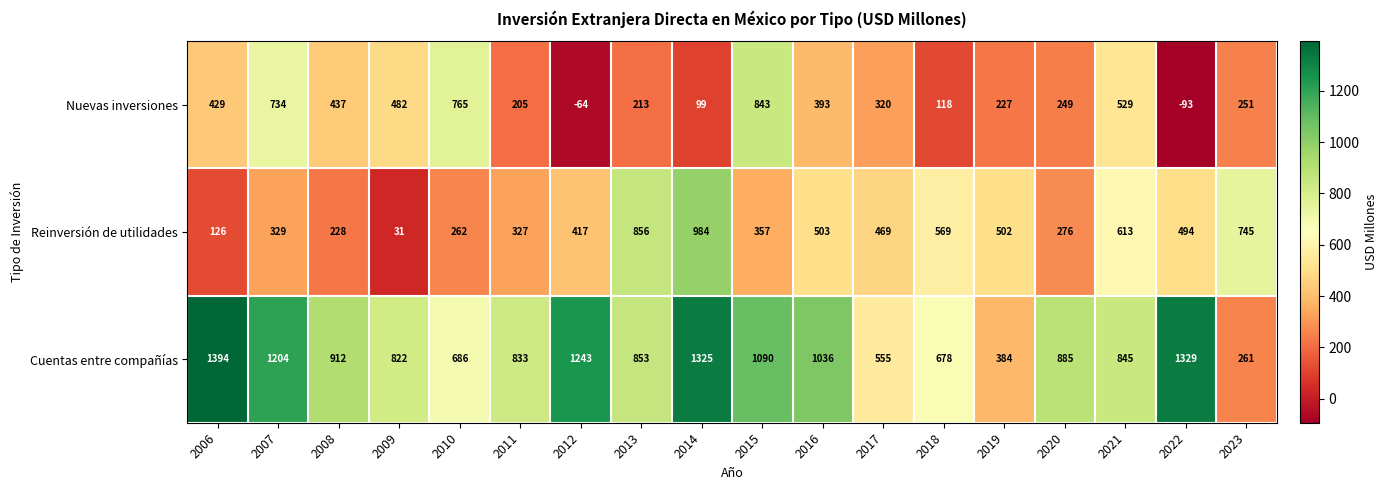

What is the difference between the highest and lowest values at 2022?

1422